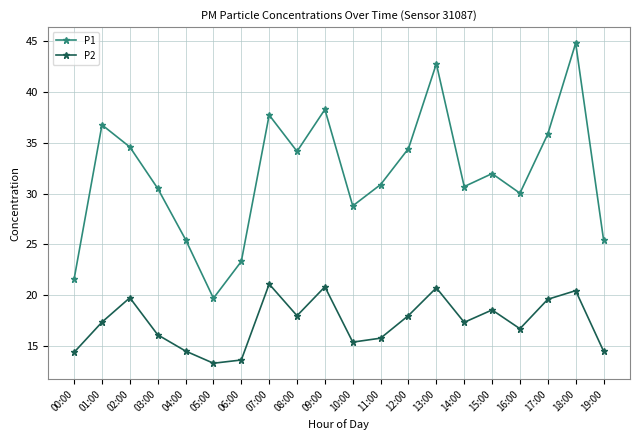

What is the maximum value shown in the chart?

44.8